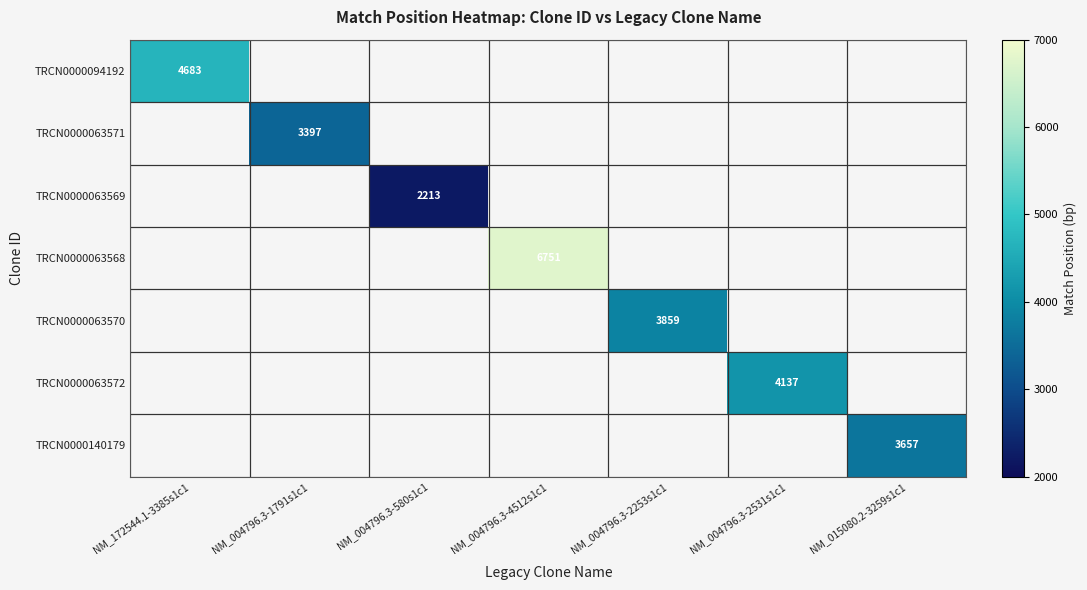

Is the value of TRCN0000140179 at NM_004796.3-2253s1c1 greater than the value of TRCN0000063572 at NM_172544.1-3385s1c1?

No